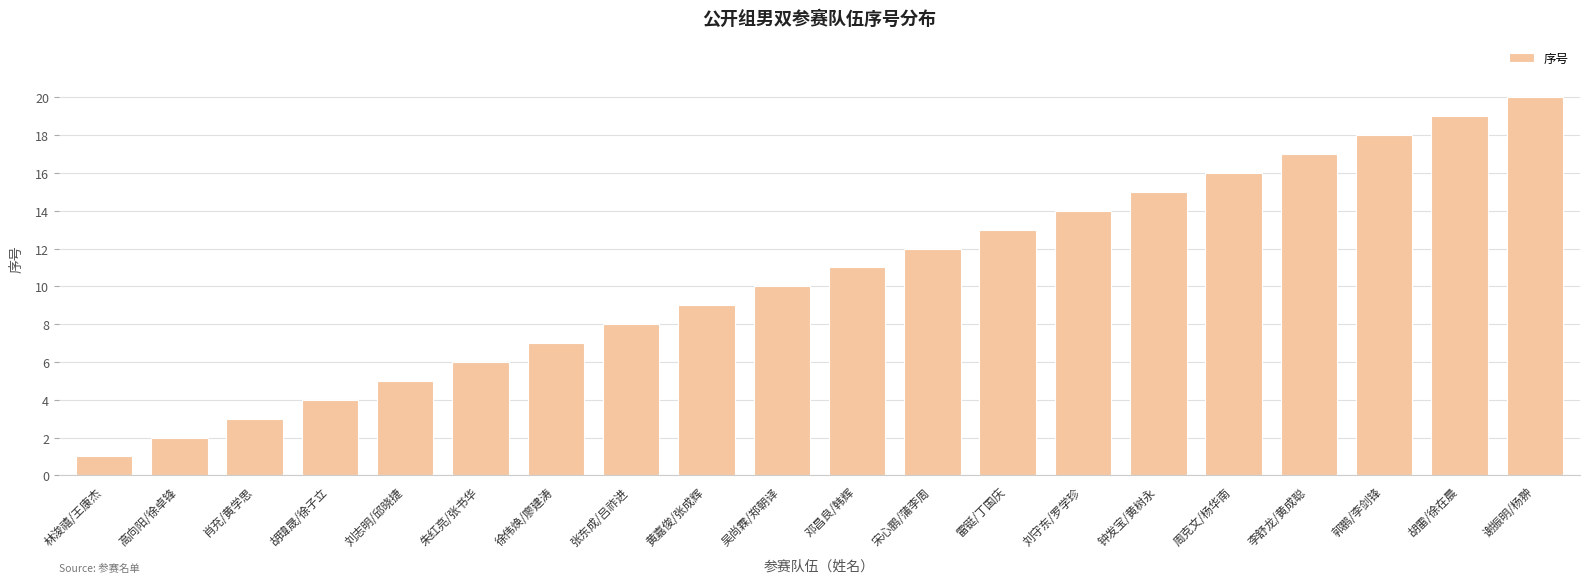

Reading left to right, what are all the values shown in this chart?

1	2	3	4	5	6	7	8	9	10	11	12	13	14	15	16	17	18	19	20